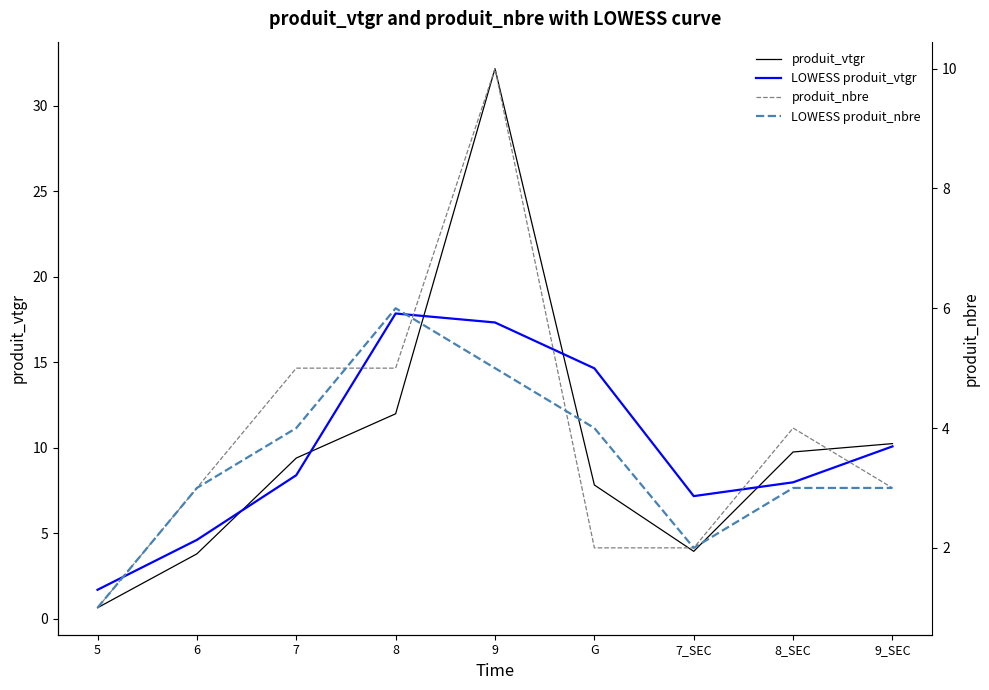

Reading right to left, what are all the values shown in this chart?

produit_vtgr: 9_SEC=10.2	8_SEC=9.8	7_SEC=3.9	G=7.8	9=32.2	8=12.0	7=9.4	6=3.8	5=0.7
LOWESS produit_vtgr: 9_SEC=10.1	8_SEC=8.0	7_SEC=7.2	G=14.6	9=17.3	8=17.8	7=8.4	6=4.6	5=1.7
produit_nbre: 9_SEC=3.0	8_SEC=4.0	7_SEC=2.0	G=2.0	9=10.0	8=5.0	7=5.0	6=3.0	5=1.0
LOWESS produit_nbre: 9_SEC=3.0	8_SEC=3.0	7_SEC=2.0	G=4.0	9=5.0	8=6.0	7=4.0	6=3.0	5=1.0